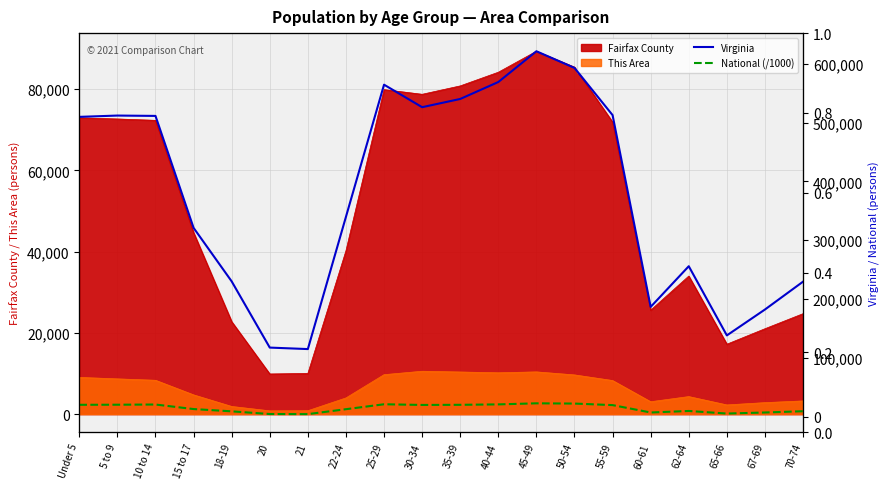

What is the label of the 15th point from the right?

20